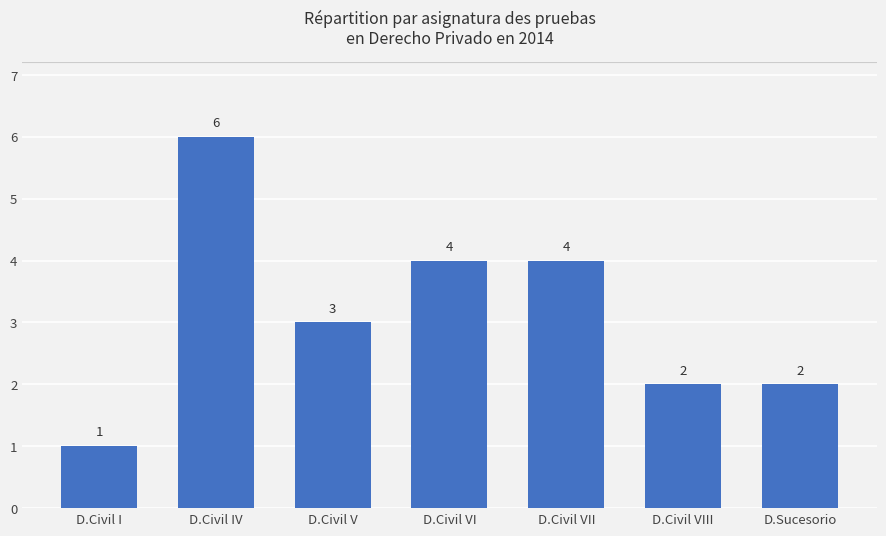

What is the ratio of the value at D.Civil I to the value at D.Civil VIII?

0.5